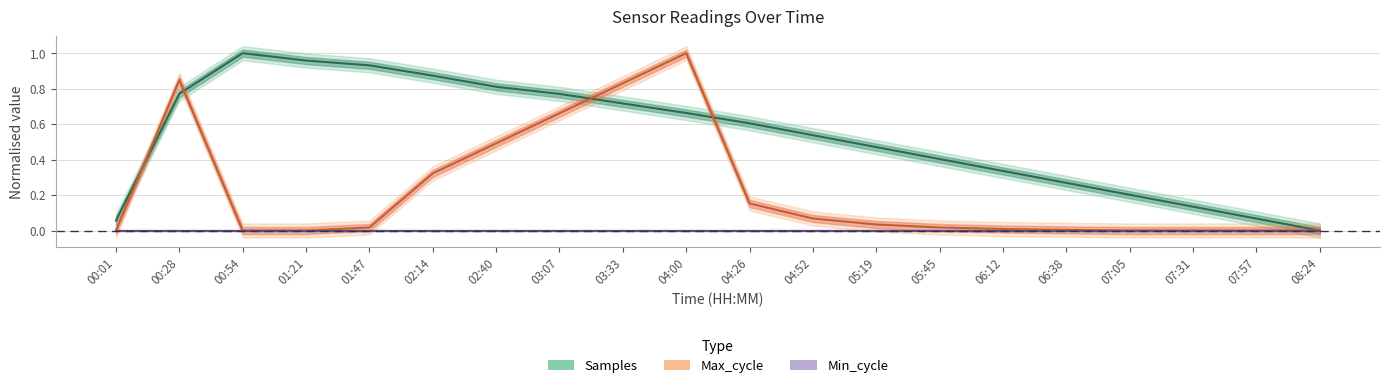

True or false: Min_cycle has more than 2 points higher than both neighbors.

False